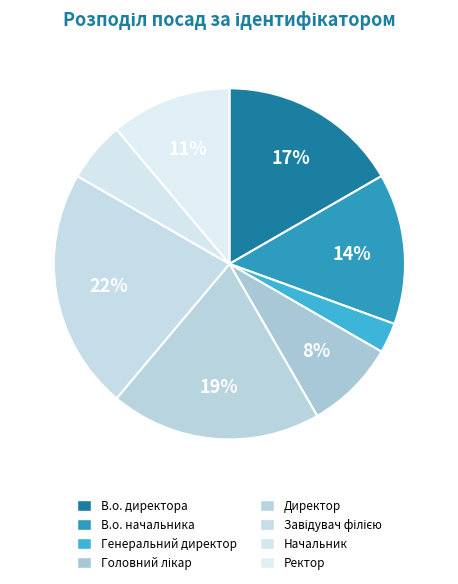

Is Генеральний директор the majority of the pie?

No